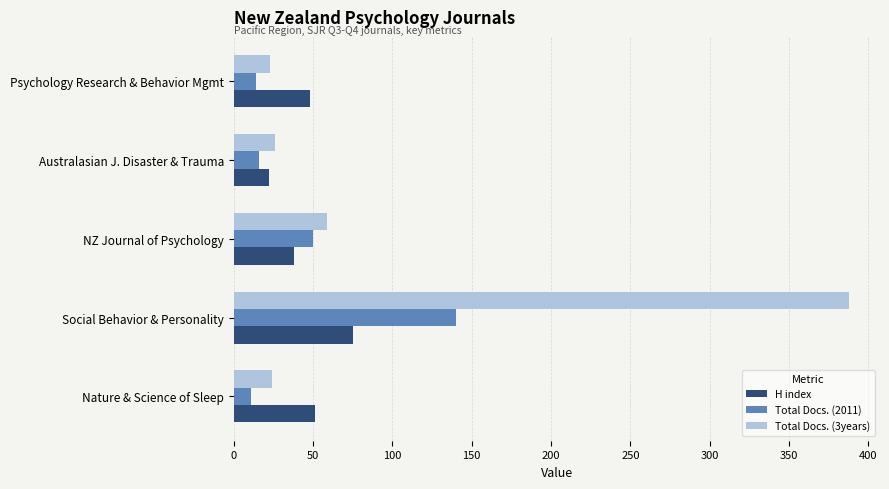

Which series has the largest range (max minus min)?

Total Docs. (3years)